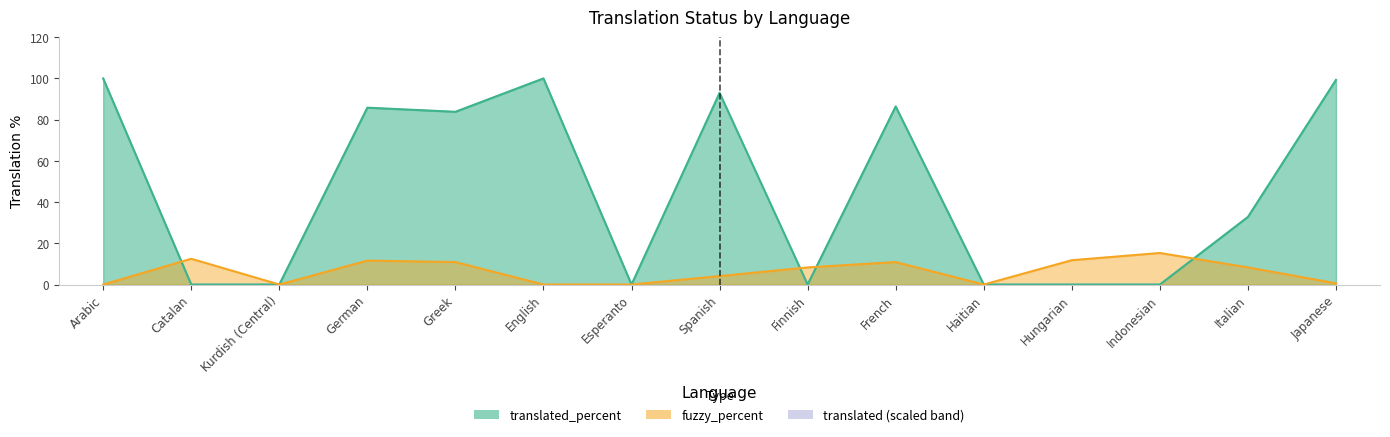

Between French and Italian, which series saw the biggest shift?

translated_percent